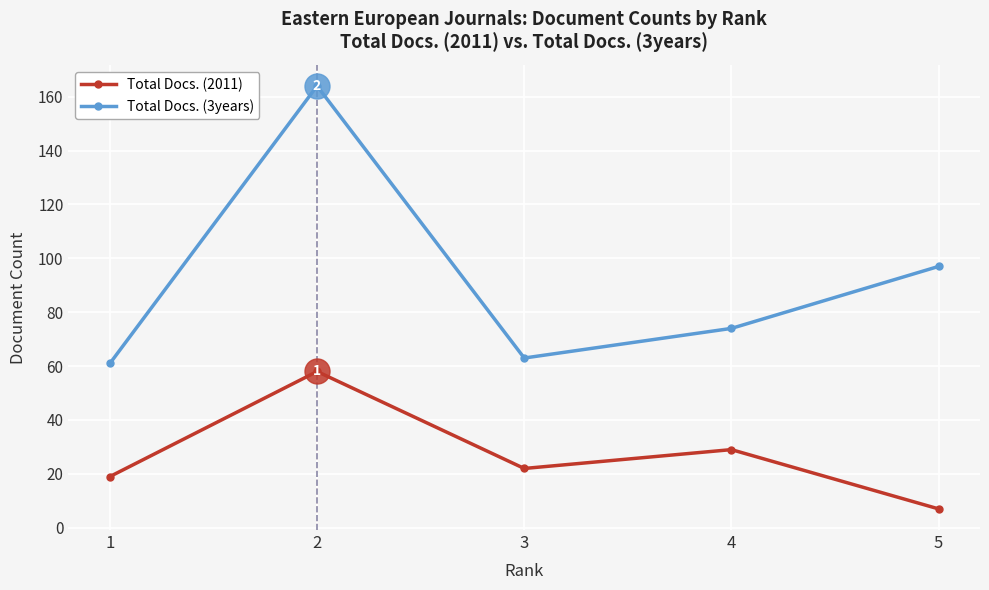

Rank the series at 2 from highest to lowest value.

Total Docs. (3years), Total Docs. (2011)